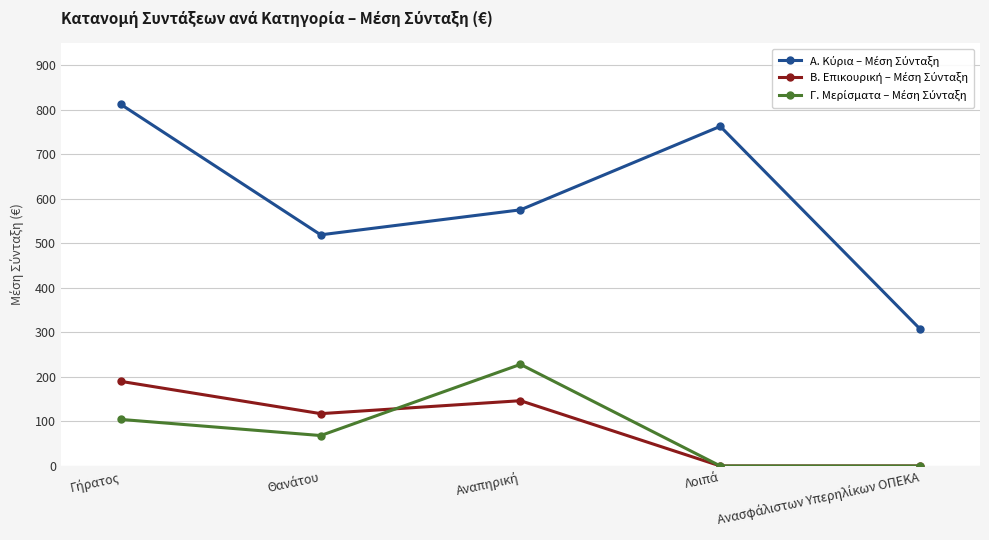

At how many categories does at least one series exceed 251?

5